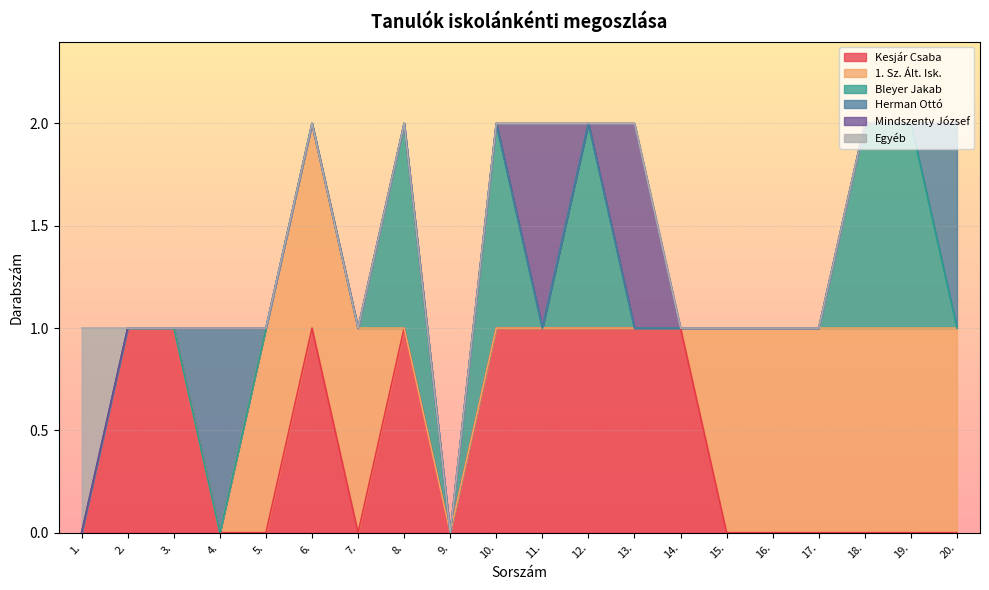

True or false: Mindszenty József and Egyéb intersect in this chart.

False